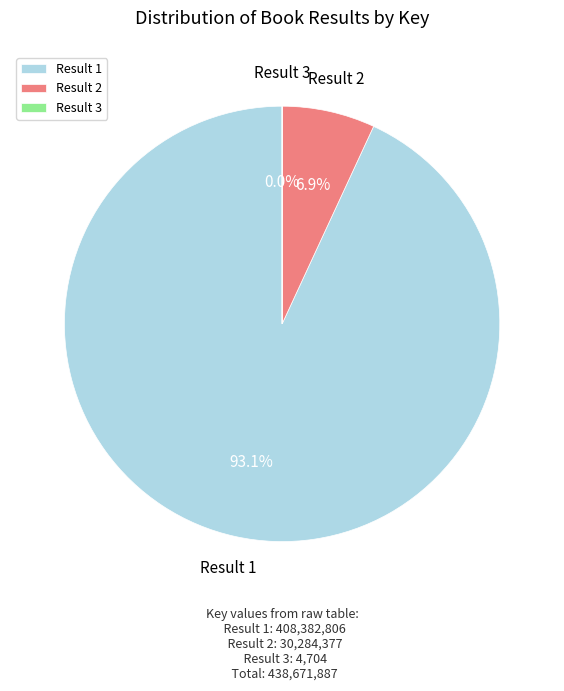

What is the largest slice in the pie chart?

Result 1